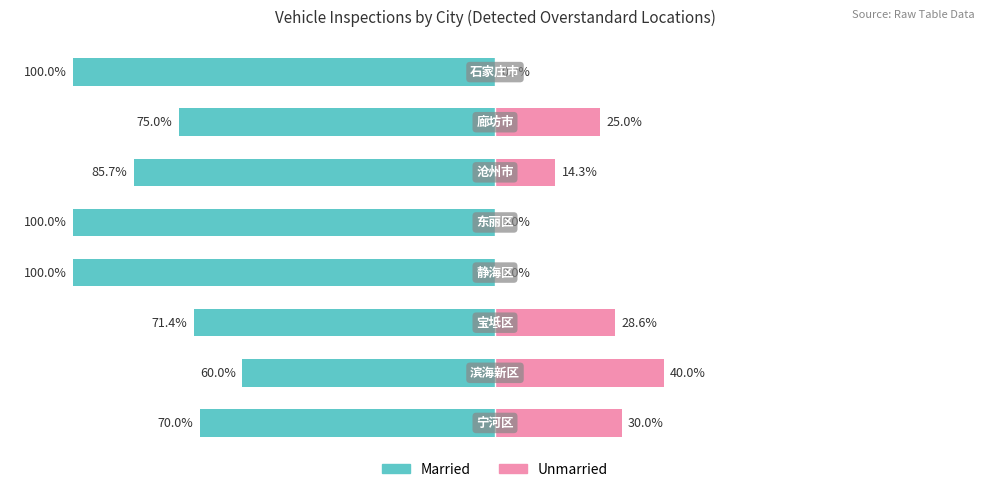

Which series has the widest spread of values?

Married